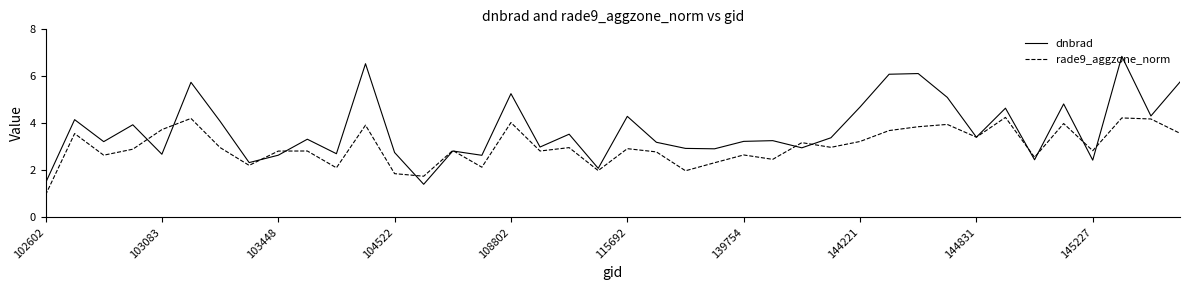

What is the minimum value for dnbrad?

1.4